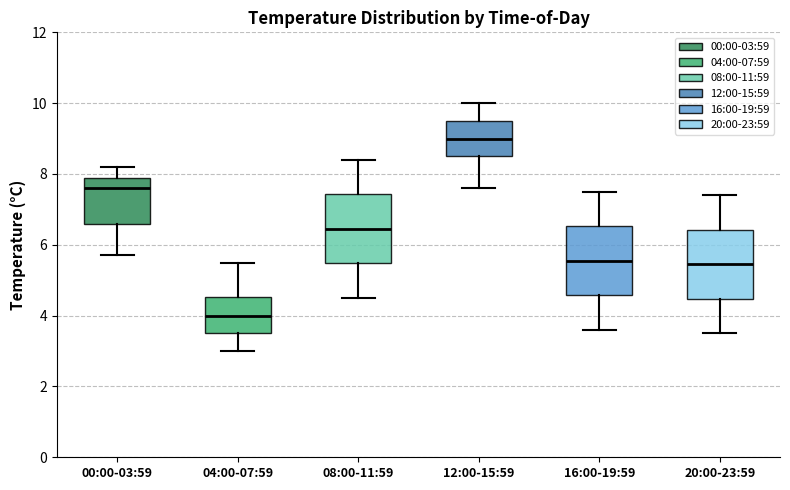

Where does the median line of the box for 04:00-07:59 sit on the y-axis? The values are not printed on the chart, so give them approximately, as read against the axis.

4.0